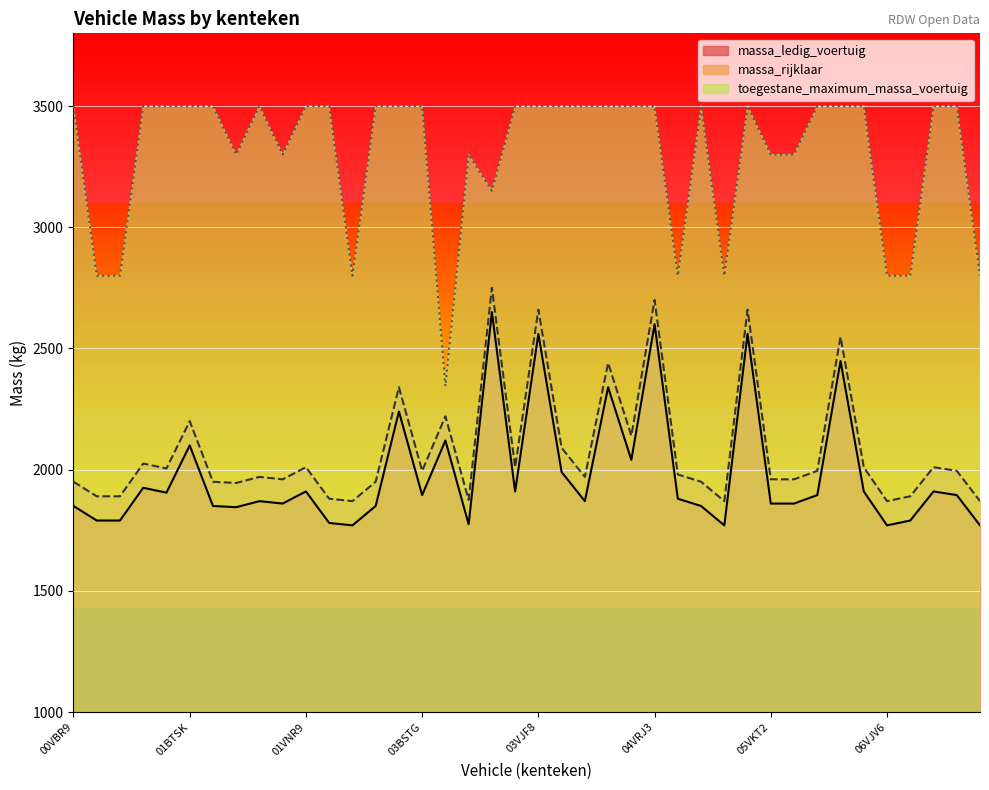

In massa_ledig_voertuig, how many points are higher than both neighbors (excluding endpoints)?

13